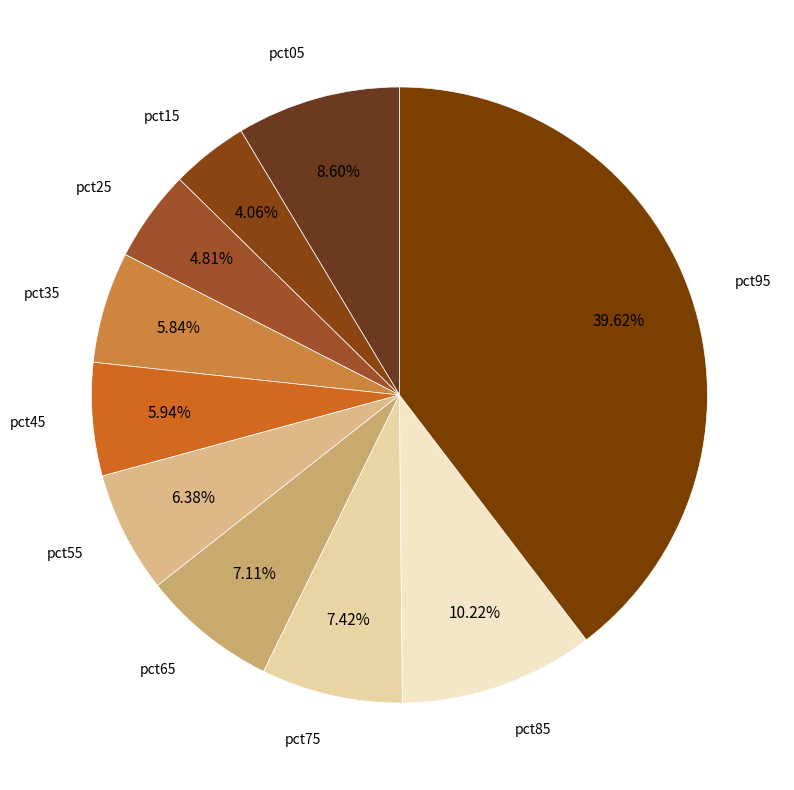

How many segments does this pie chart have?

10